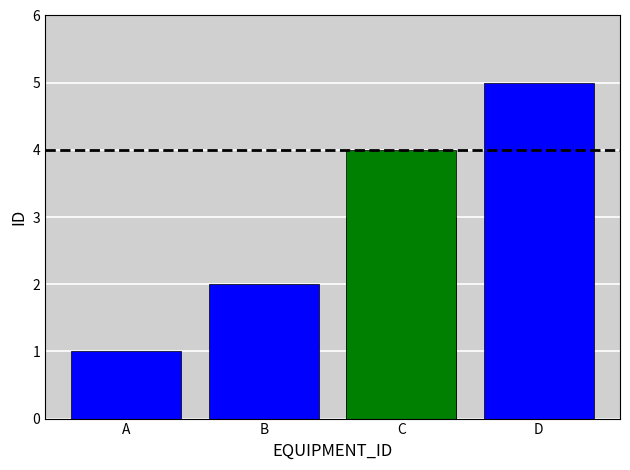

What is the difference between the second highest and second lowest values?

2